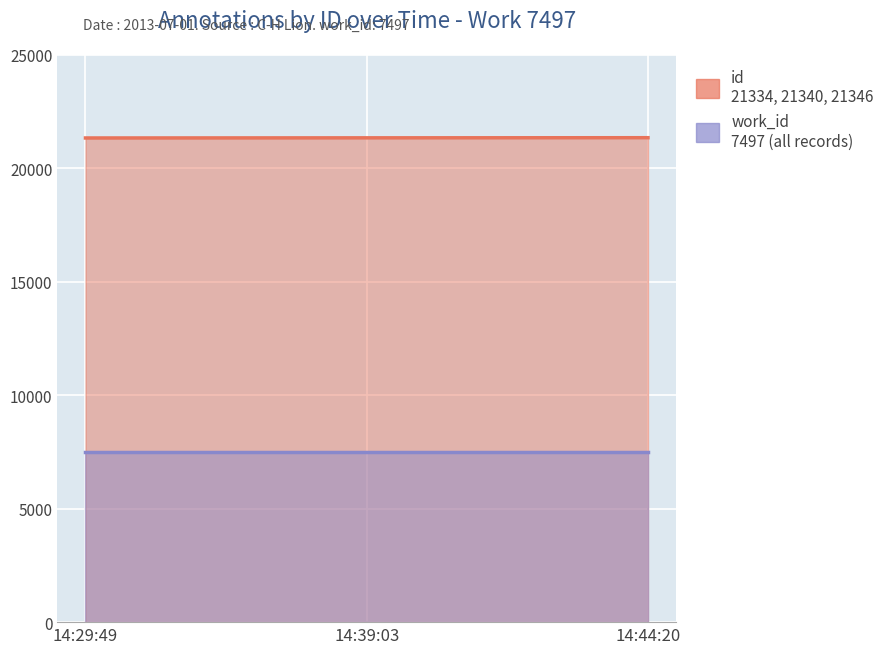

Reading right to left, extract all data points from this chart.

21346	21340	21334